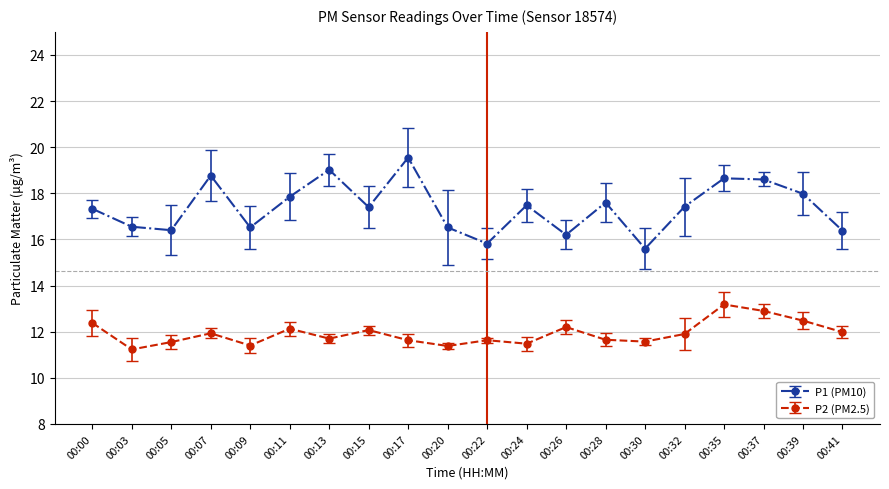

True or false: P1 (PM10) has a value of 11.6 at 00:32.

False